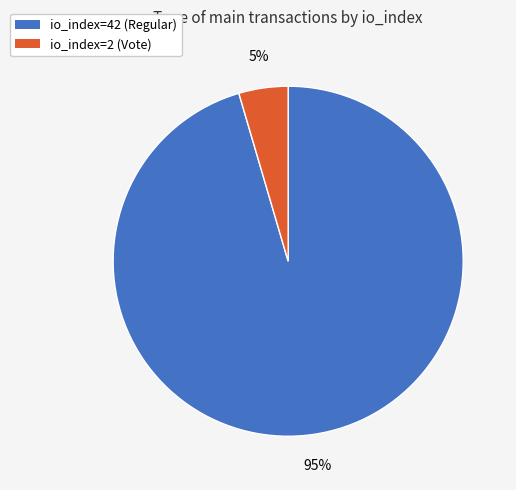

Rank the categories by value from lowest to highest.

io_index=2 (Vote), io_index=42 (Regular)